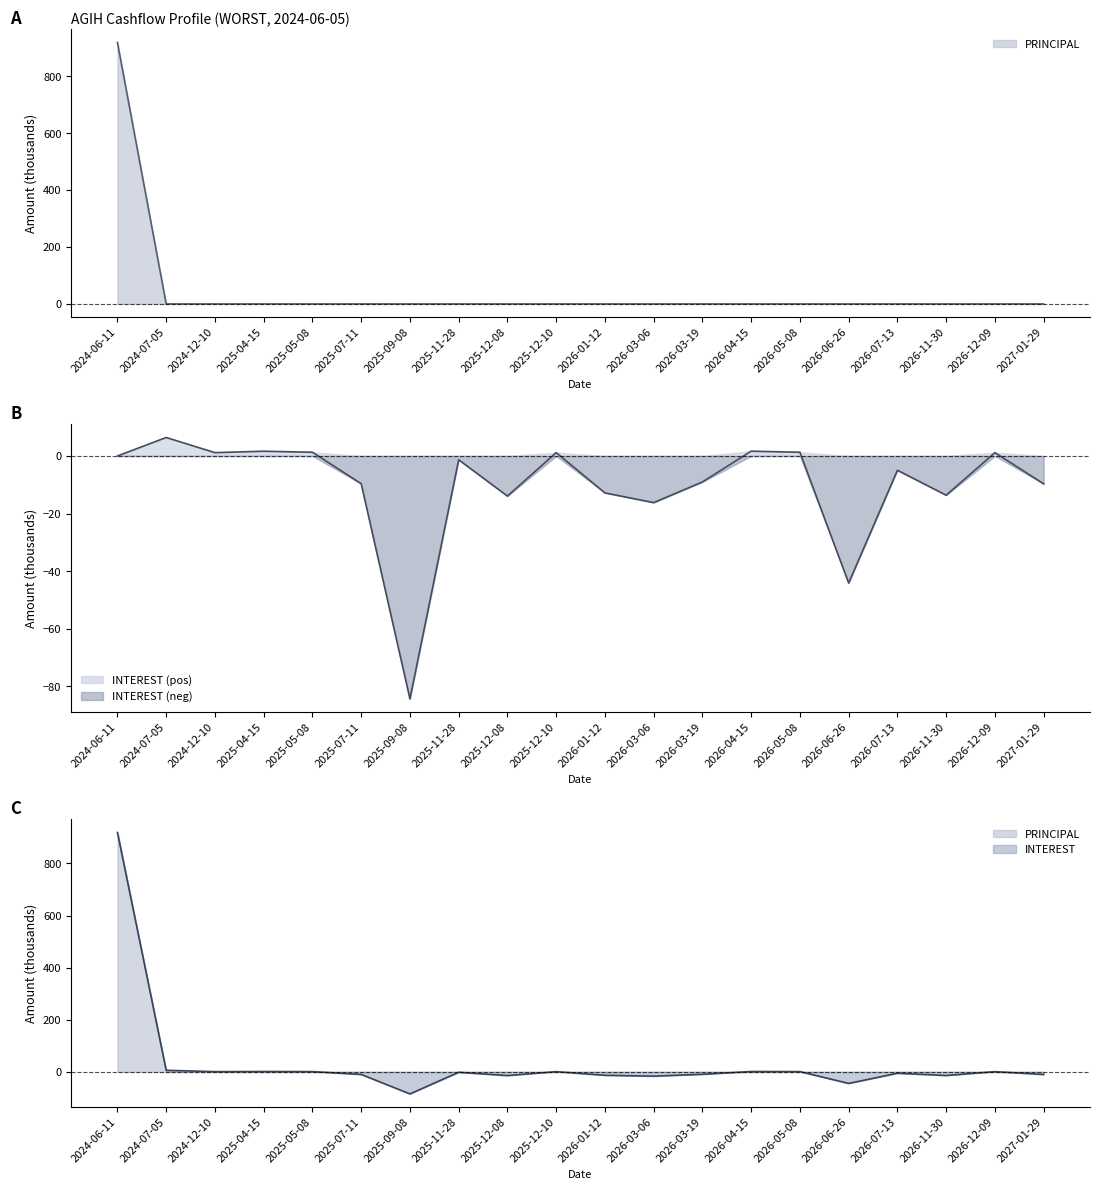

At which label does PRINCIPAL reach its minimum?

2024-07-05